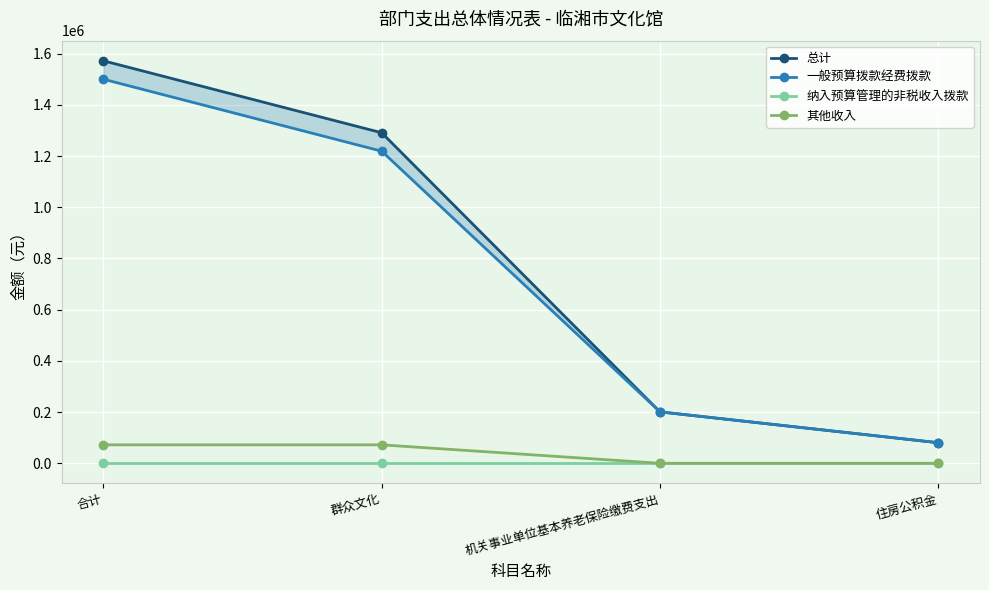

Reading left to right, list all the values displayed in this chart.

总计: 1572009.1	1290945.1	200760.0	80304.0
一般预算拨款经费拨款: 1500009.1	1218945.1	200760.0	80304.0
纳入预算管理的非税收入拨款: 0.0	0.0	0.0	0.0
其他收入: 72000.0	72000.0	0.0	0.0